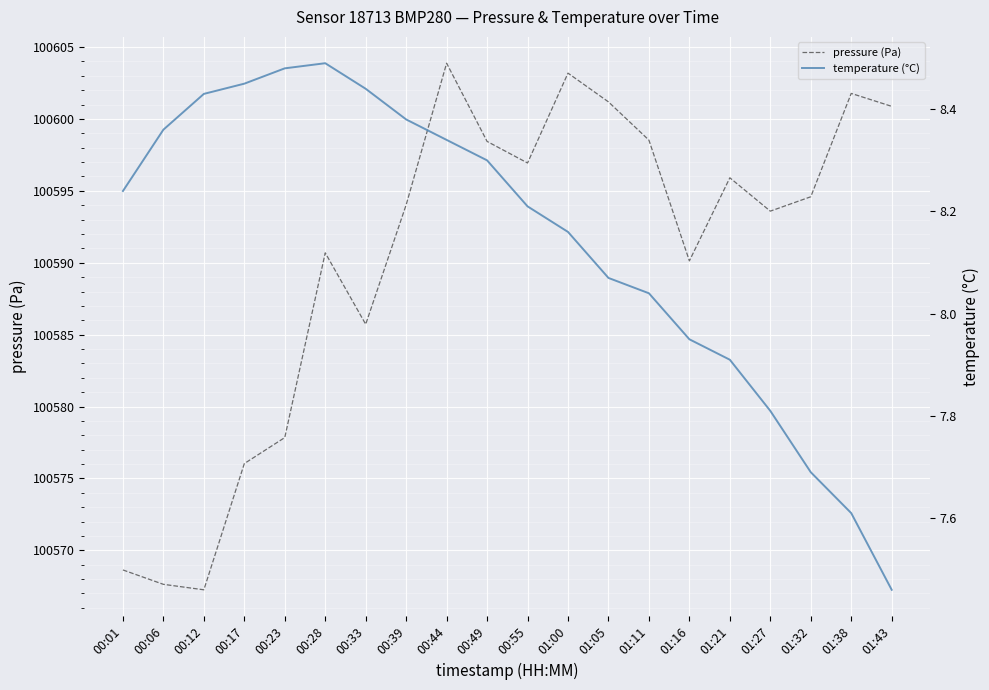

Rank the categories by temperature (°C) value from highest to lowest.

00:28, 00:23, 00:17, 00:33, 00:12, 00:39, 00:06, 00:44, 00:49, 00:01, 00:55, 01:00, 01:05, 01:11, 01:16, 01:21, 01:27, 01:32, 01:38, 01:43